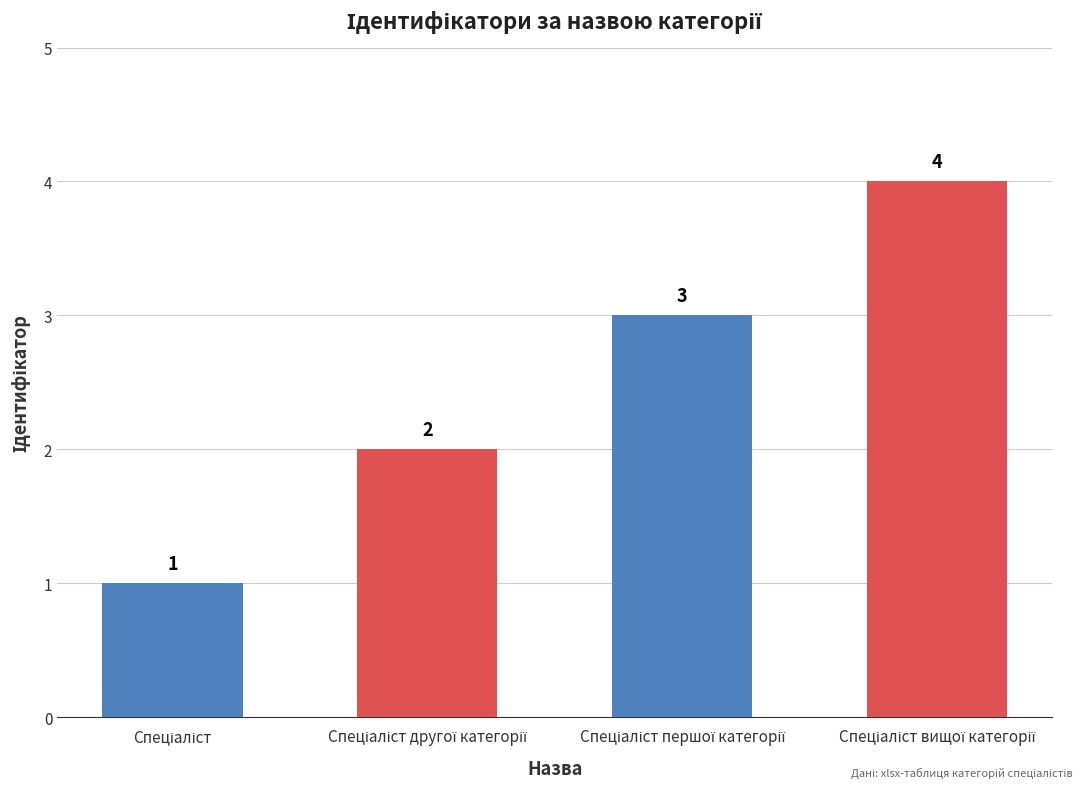

What is the greatest value displayed?

4